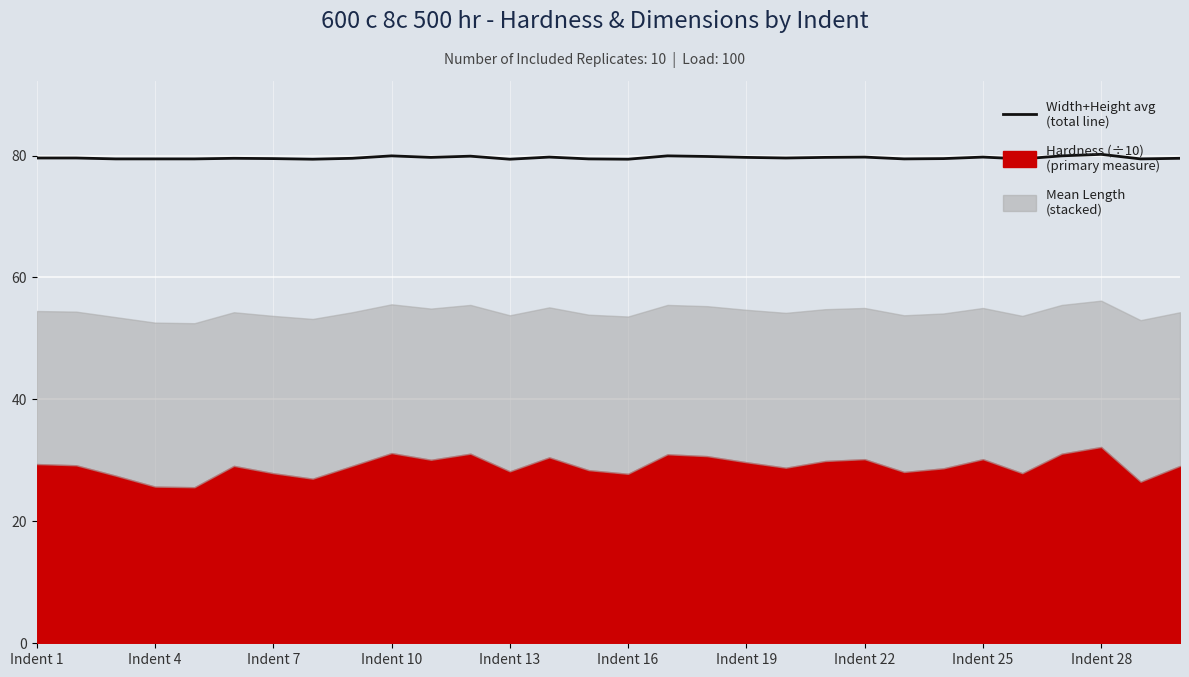

What is the change in value from Indent 10 to Indent 19?

-0.2